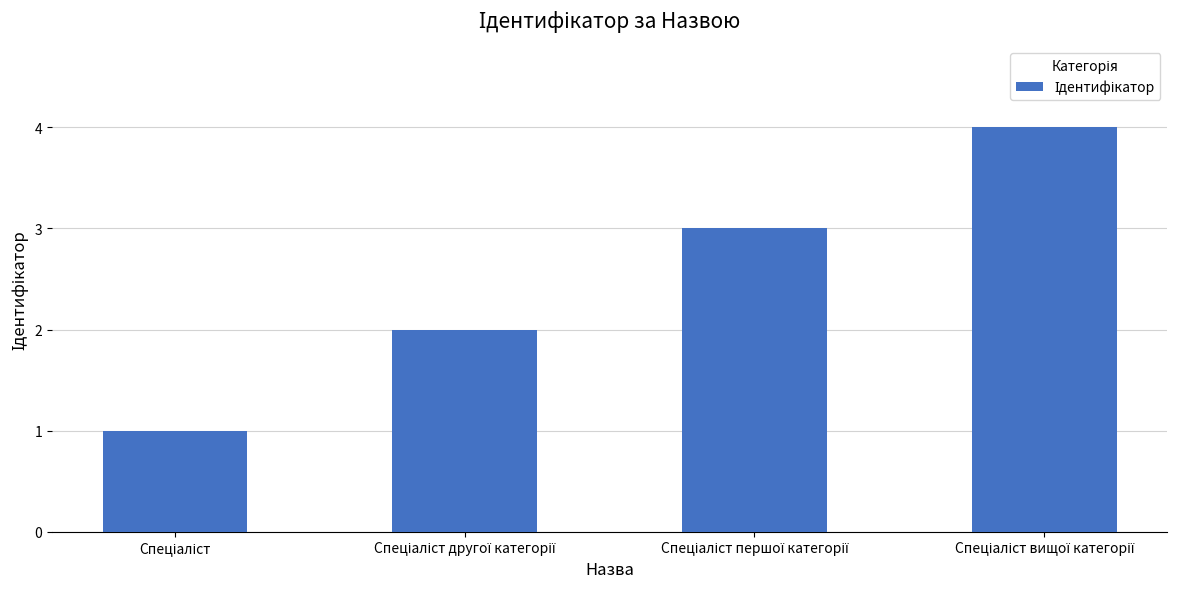

What is the difference between the maximum and minimum values?

3